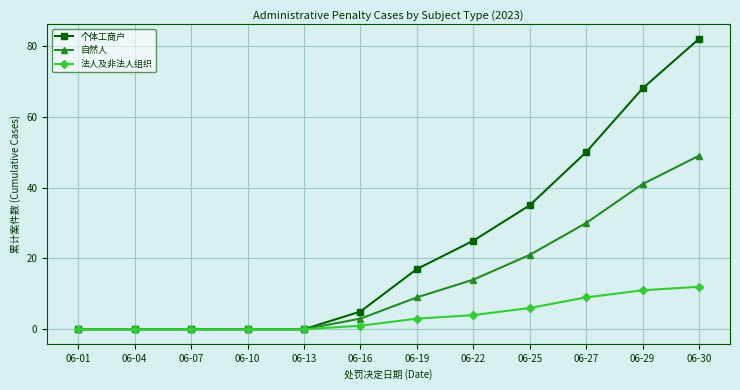

Reading left to right, list all the values displayed in this chart.

个体工商户: 0	0	0	0	0	5	17	25	35	50	68	82
自然人: 0	0	0	0	0	3	9	14	21	30	41	49
法人及非法人组织: 0	0	0	0	0	1	3	4	6	9	11	12